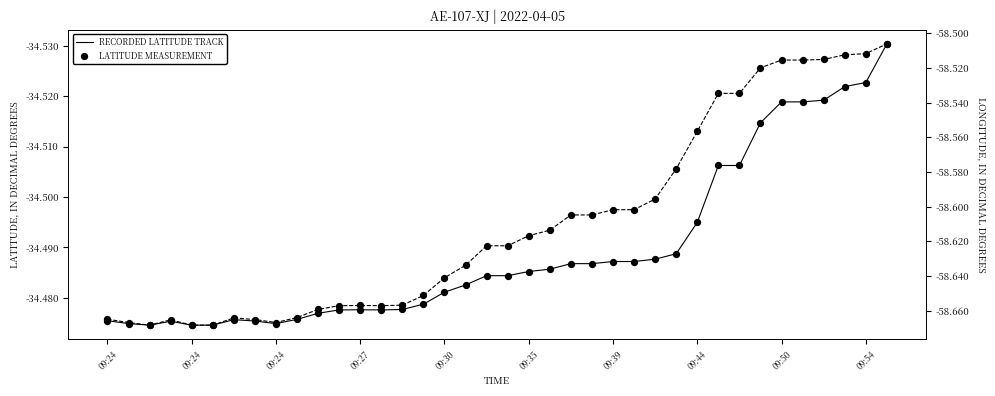

At how many categories does at least one series exceed -57?

38